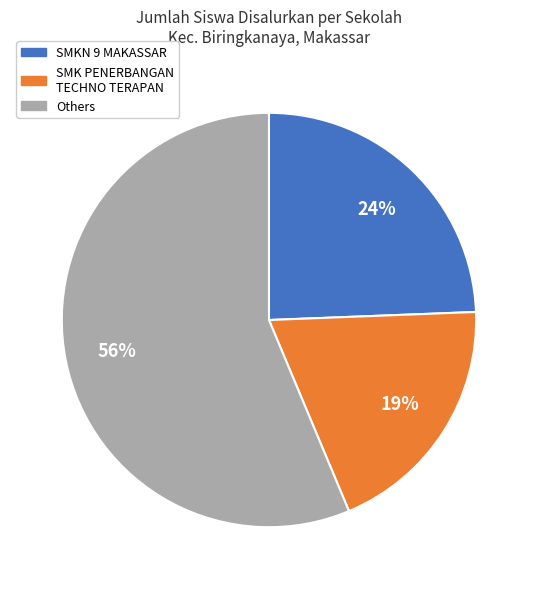

To the nearest percent, what is the average slice percentage?

33%